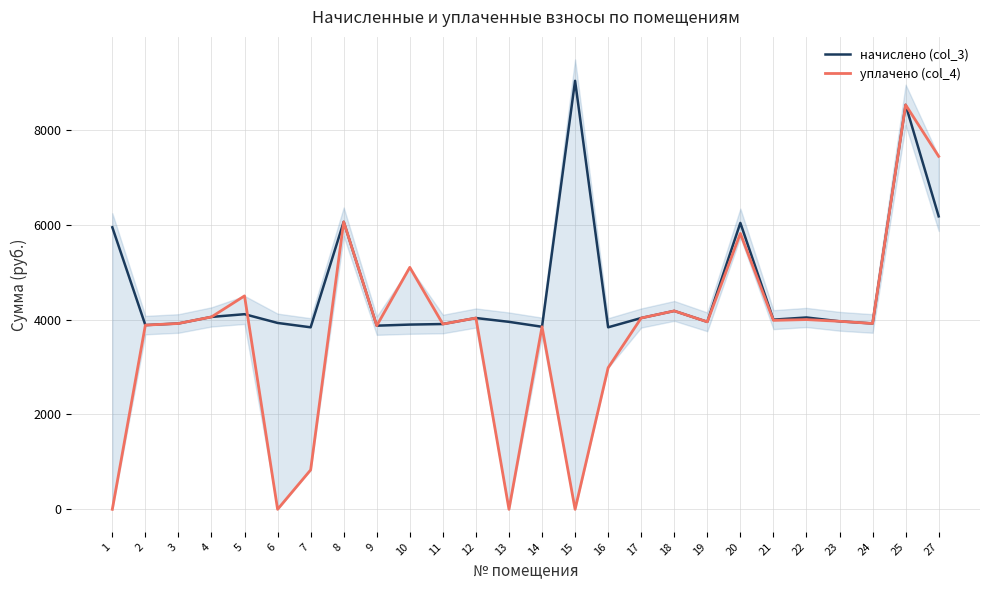

Reading left to right, list all the values displayed in this chart.

начислено (col_3): 1=5944.3	2=3882.2	3=3916.8	4=4055.0	5=4112.6	6=3928.3	7=3836.2	8=6059.5	9=3870.7	10=3893.7	11=3905.3	12=4032.0	13=3951.4	14=3847.7	15=9031.7	16=3836.2	17=4032.0	18=4181.8	19=3951.4	20=6036.4	21=3997.4	22=4043.5	23=3962.9	24=3916.8	25=8524.8	27=6174.9
уплачено (col_4): 1=0.0	2=3882.2	3=3916.8	4=4055.0	5=4498.2	6=0.0	7=830.3	8=6058.4	9=3870.7	10=5100.0	11=3904.6	12=4032.0	13=0.0	14=3847.7	15=0.0	16=2983.7	17=4032.0	18=4181.8	19=3951.4	20=5815.2	21=3982.7	22=3999.2	23=3962.9	24=3916.8	25=8524.8	27=7439.9